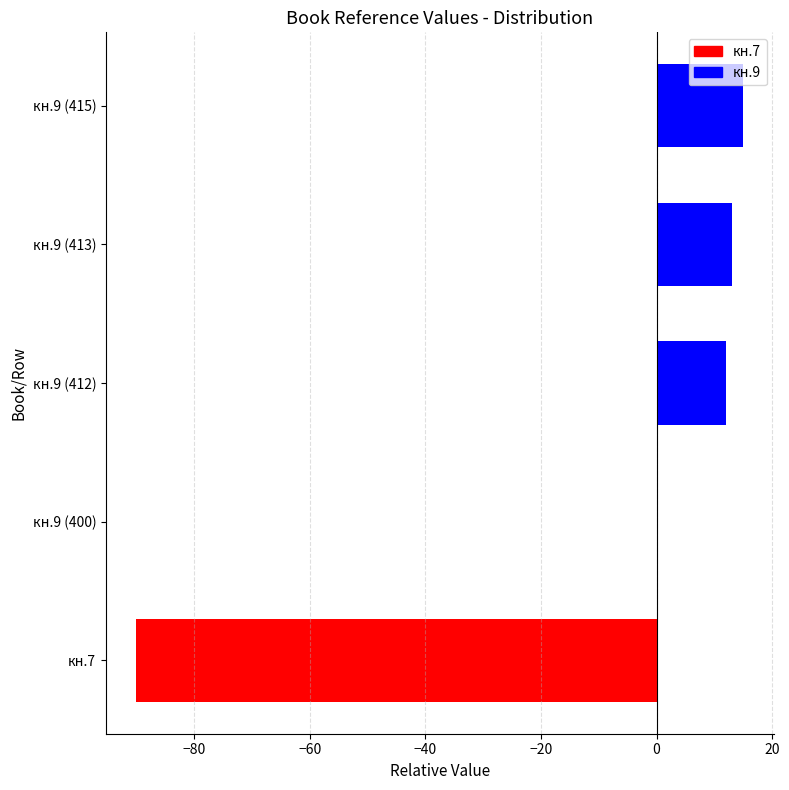

What is the difference between the values at кн.9 (413) and кн.9 (412)?

1